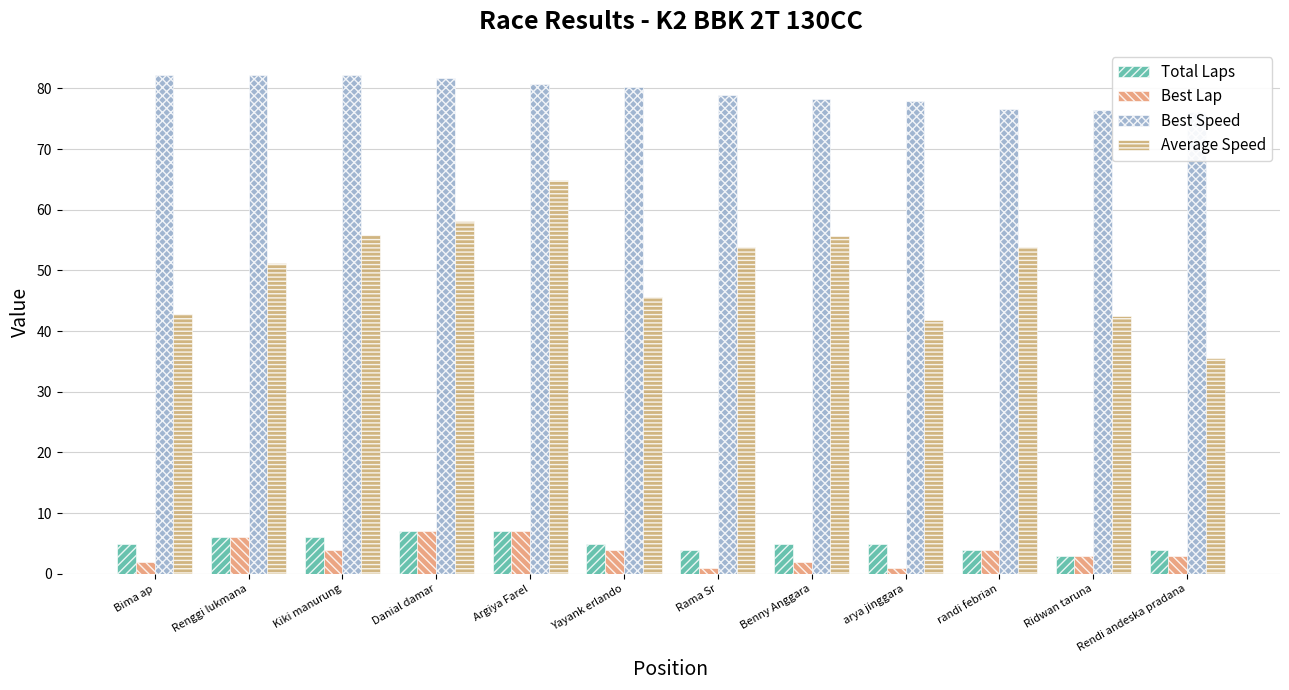

At how many categories does at least one series exceed 21?

12